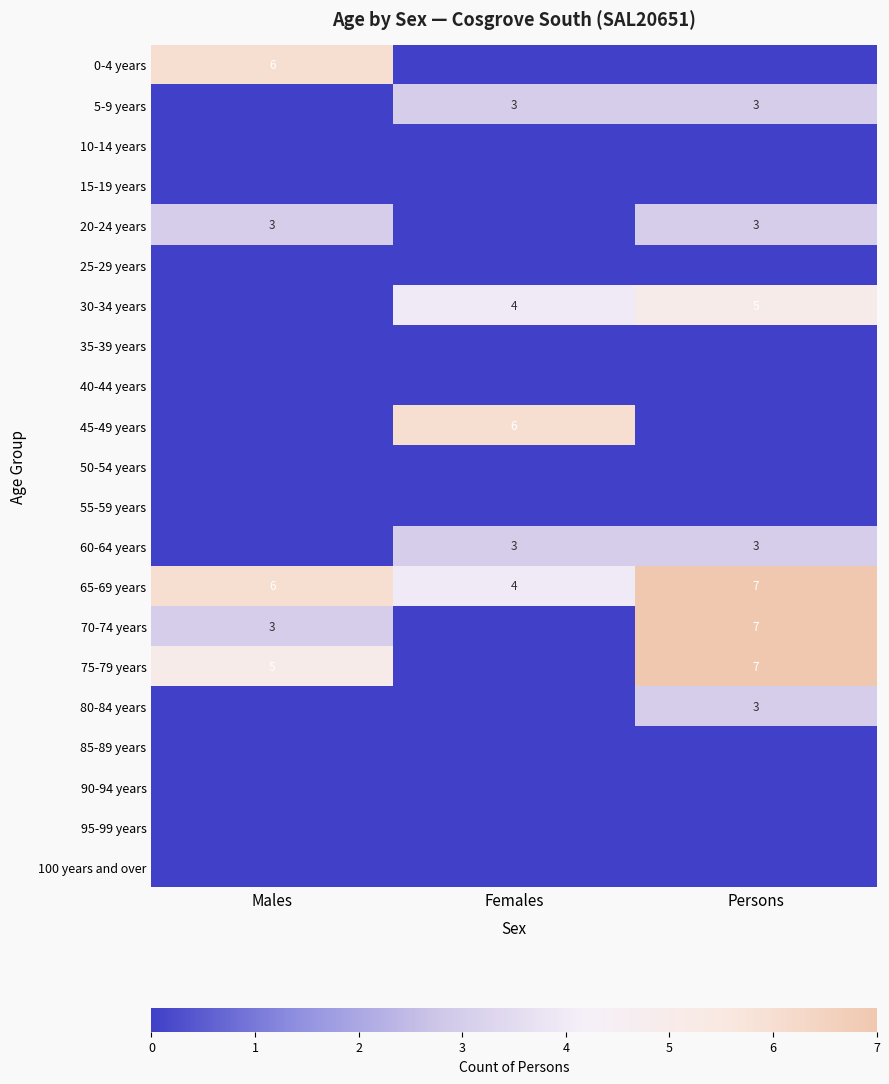

Rank the series at Males from highest to lowest value.

0-4 years, 65-69 years, 75-79 years, 20-24 years, 70-74 years, 5-9 years, 10-14 years, 15-19 years, 25-29 years, 30-34 years, 35-39 years, 40-44 years, 45-49 years, 50-54 years, 55-59 years, 60-64 years, 80-84 years, 85-89 years, 90-94 years, 95-99 years, 100 years and over